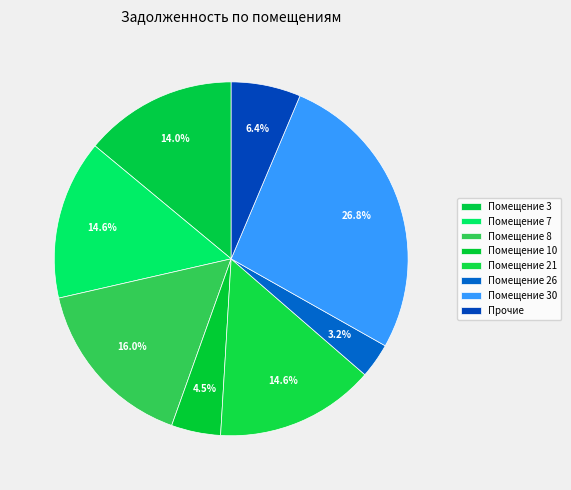

How many slices are in this pie chart?

8